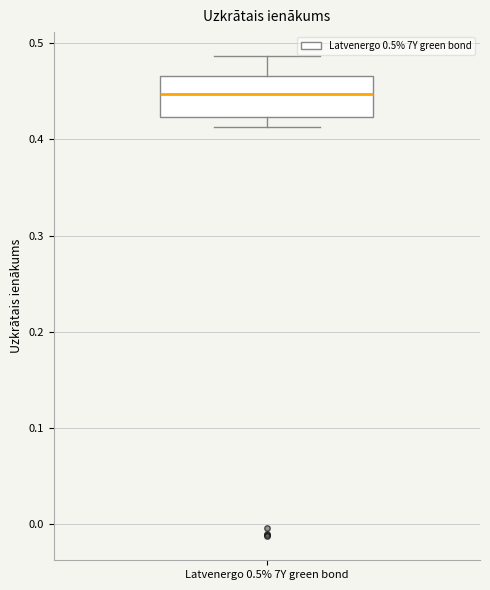

Transcribe this box plot: give where the median line is, the range the box spans, and where the two whiskers end, as read against the y-axis. The values are not printed on the chart, so give them approximately, as read against the axis.

median 0.45, box 0.42 to 0.47, whiskers 0.41 to 0.49